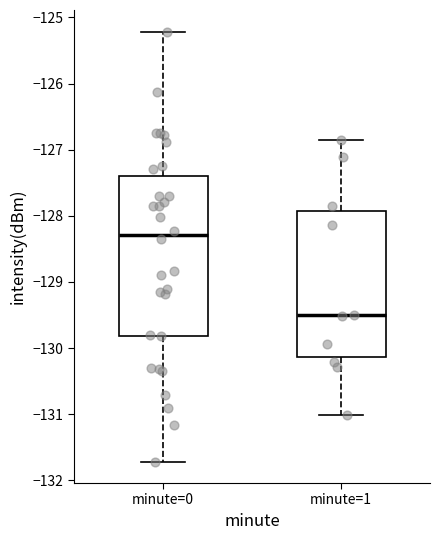

Reading left to right, read every box against the y-axis: the position of its median line, the range the box covers, and the ends of its whiskers. The values are not printed on the chart, so give them approximately, as read against the axis.

minute=0: median -128.3, box -129.8 to -127.4, whiskers -131.7 to -125.2
minute=1: median -129.5, box -130.1 to -127.9, whiskers -131.0 to -126.9